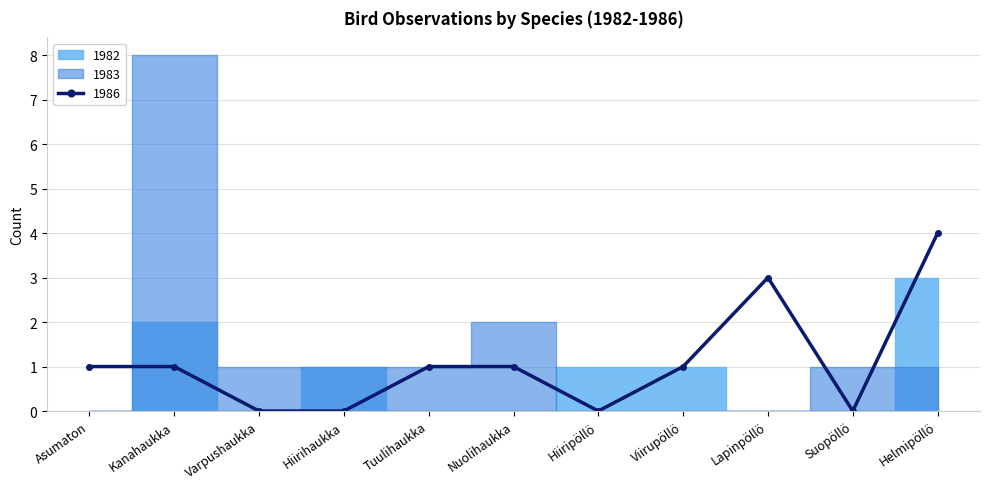

At which label does 1986 reach its peak?

Helmipöllö